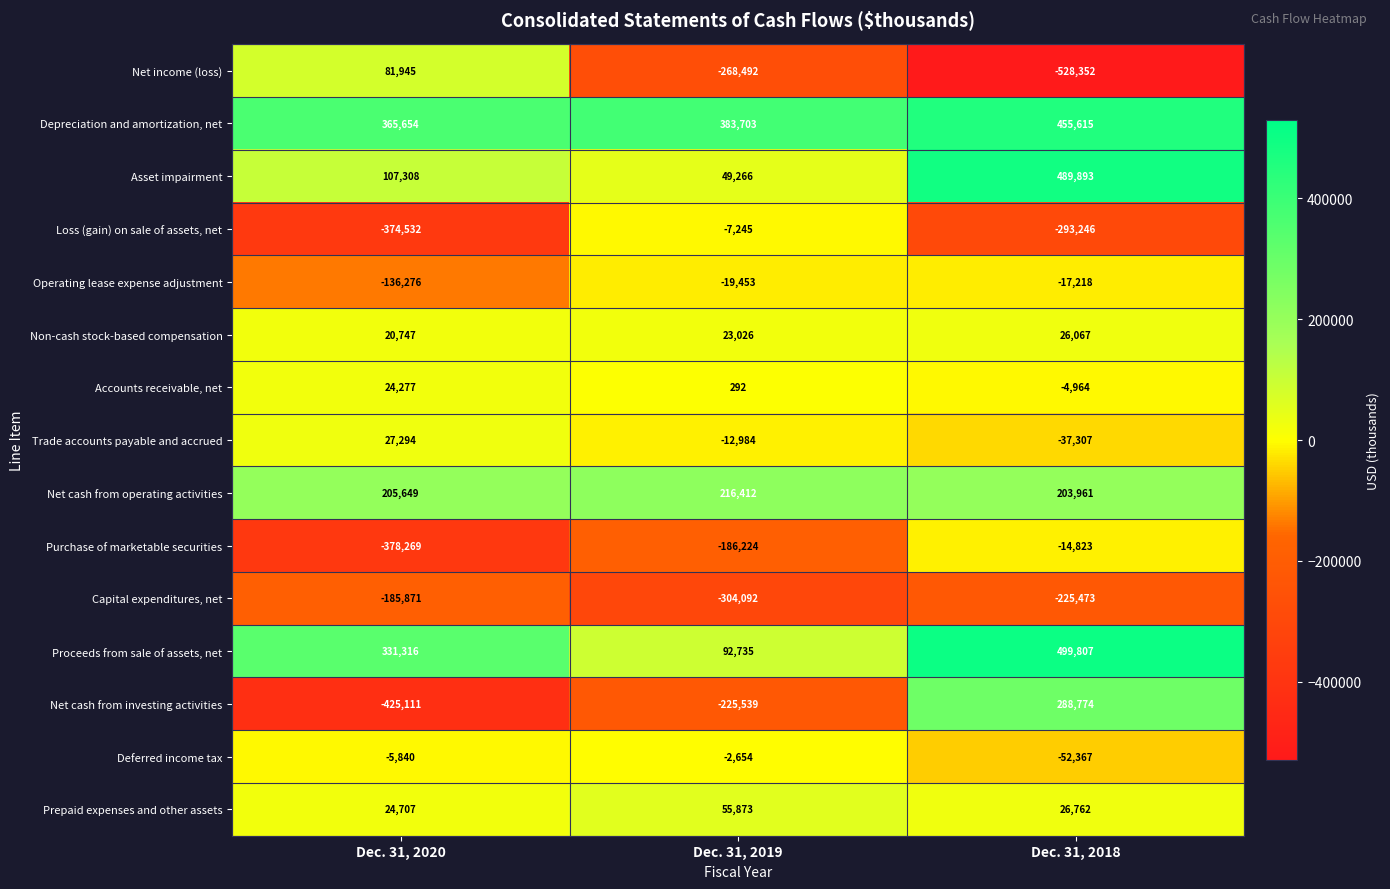

What is the difference between the Non-cash stock-based compensation values at Dec. 31, 2019 and Dec. 31, 2018?

3041